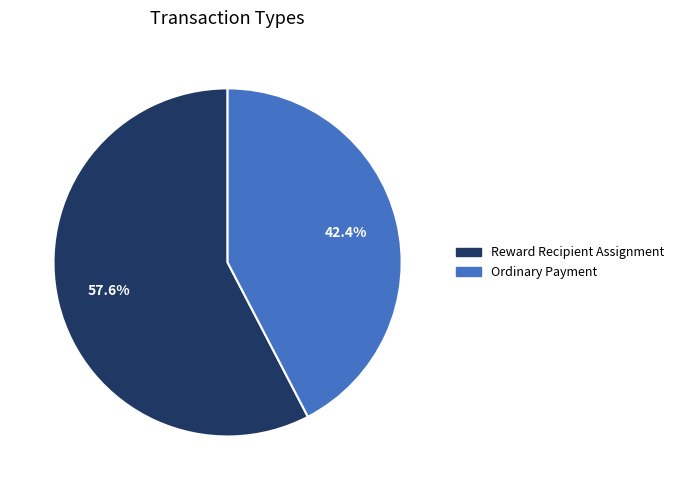

Is there any slice that represents more than half of the pie?

Yes